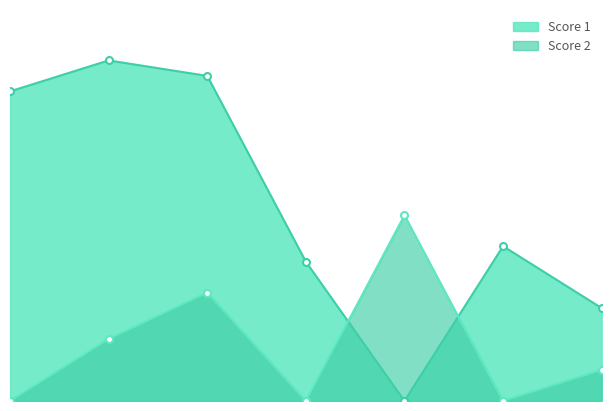

At which category is the sum across all series the highest?

3